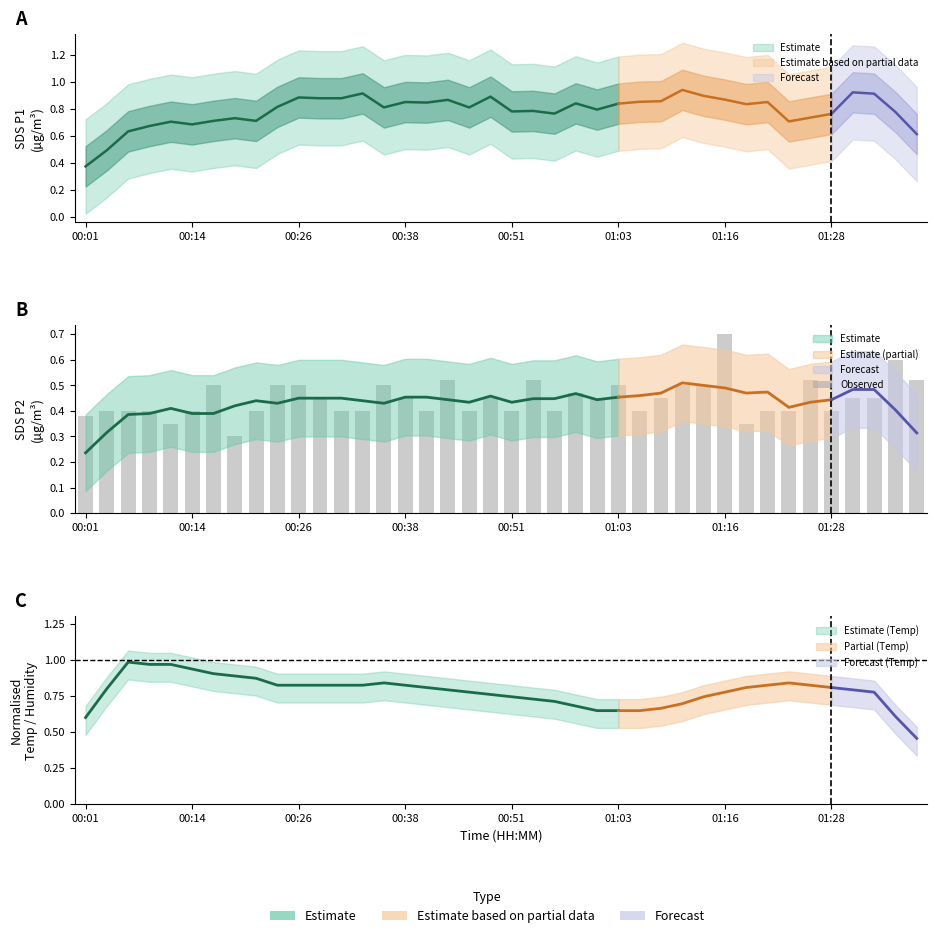

The chart shows a value of 0.1 at 00:26. True or false?

False